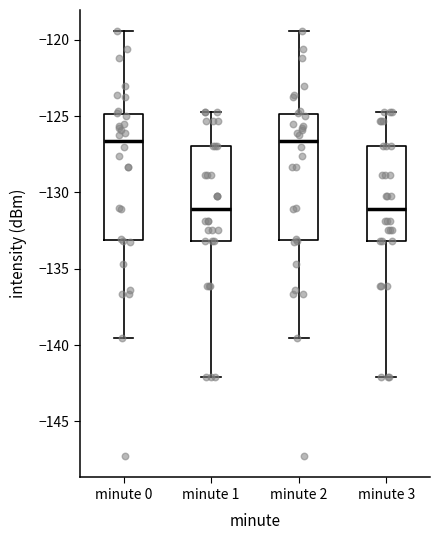

Where does the lower whisker of the box for minute 2 end on the y-axis? The values are not printed on the chart, so give them approximately, as read against the axis.

-139.5